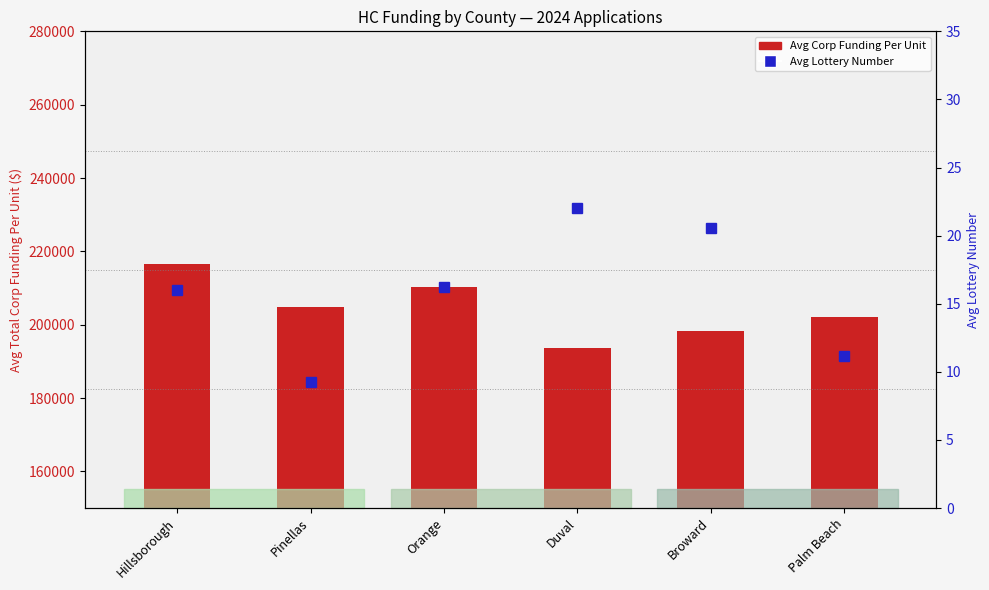

Is the value of Avg Lottery Number at Hillsborough greater than the value of Avg Corp Funding Per Unit at Duval?

No